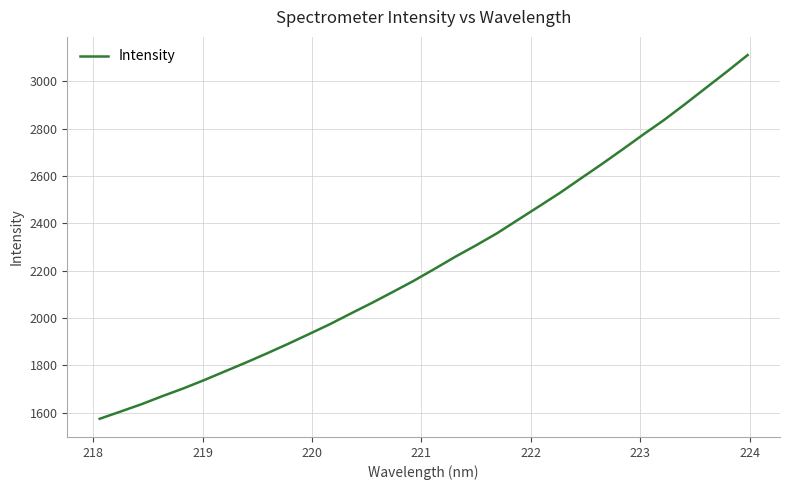

True or false: there are more than 2 points higher than both neighbors.

False